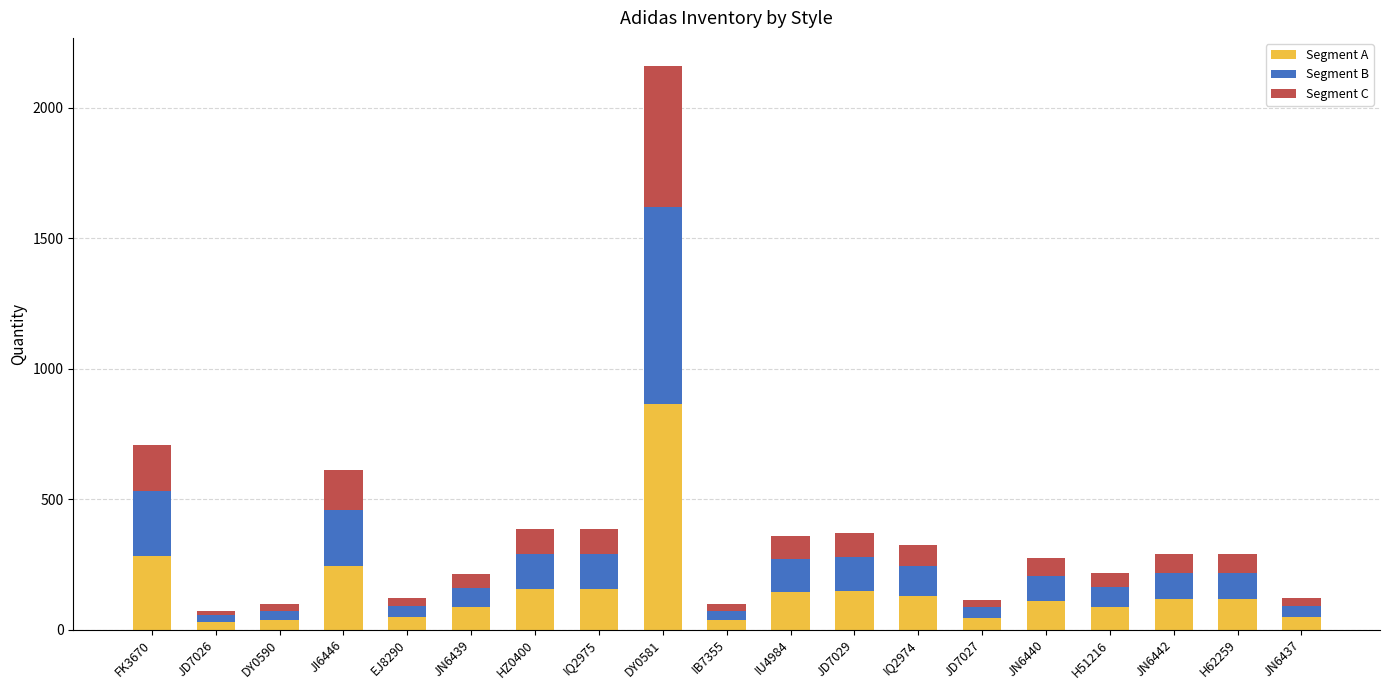

How many bars are there in total?

19